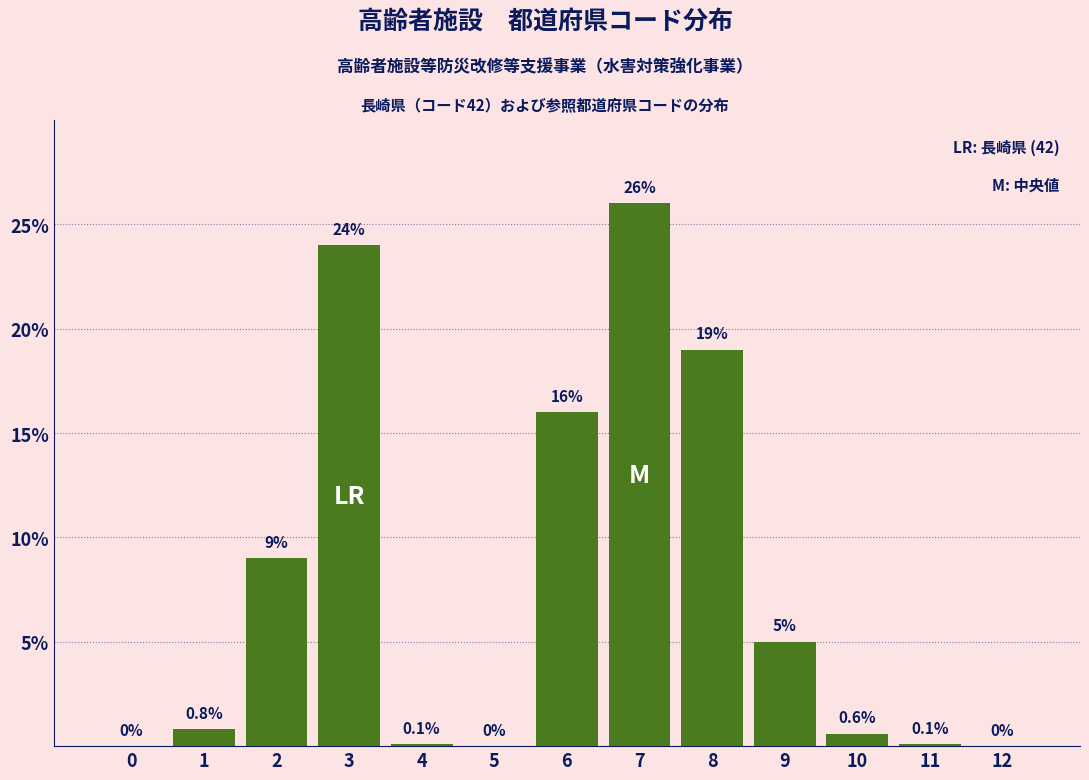

Reading left to right, extract all data points from this chart.

0=0.0	1=0.8	2=9.0	3=24.0	4=0.1	5=0.0	6=16.0	7=26.0	8=19.0	9=5.0	10=0.6	11=0.1	12=0.0